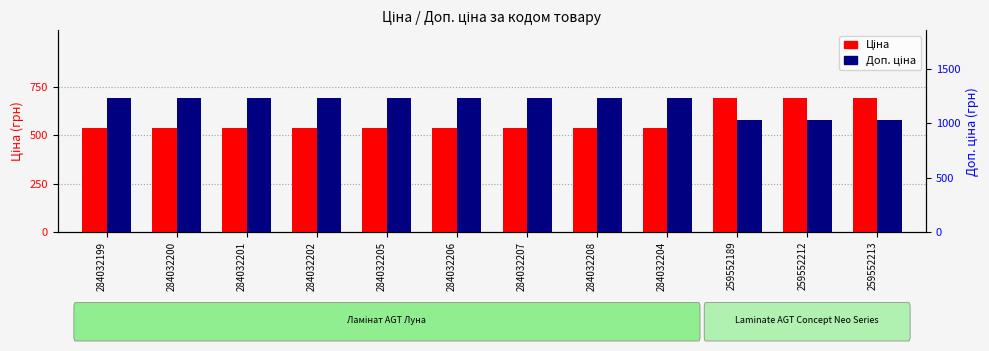

Which series changed the most between 284032208 and 259552212?

Доп. ціна